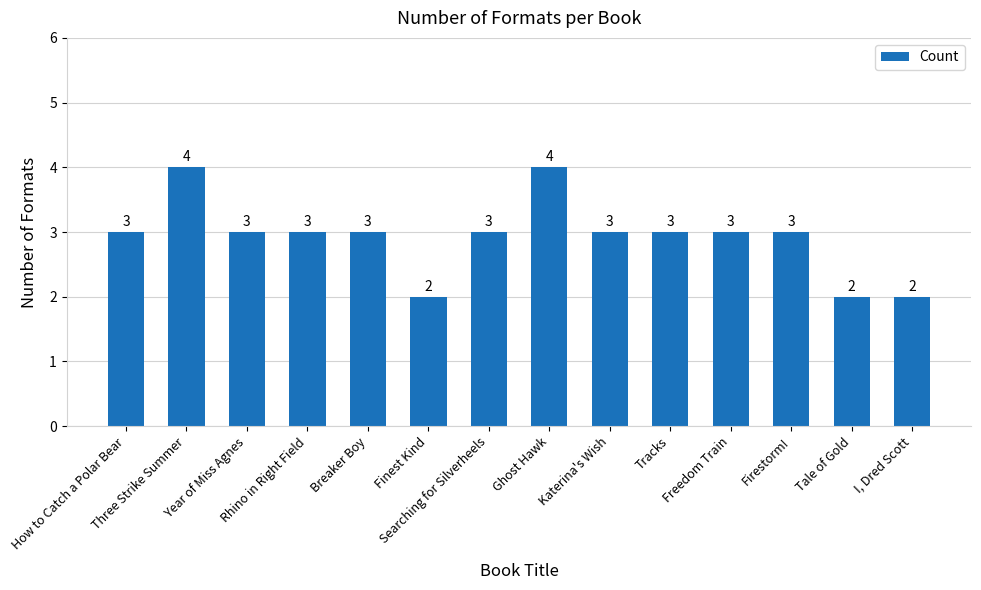

What position from the left is I, Dred Scott?

14